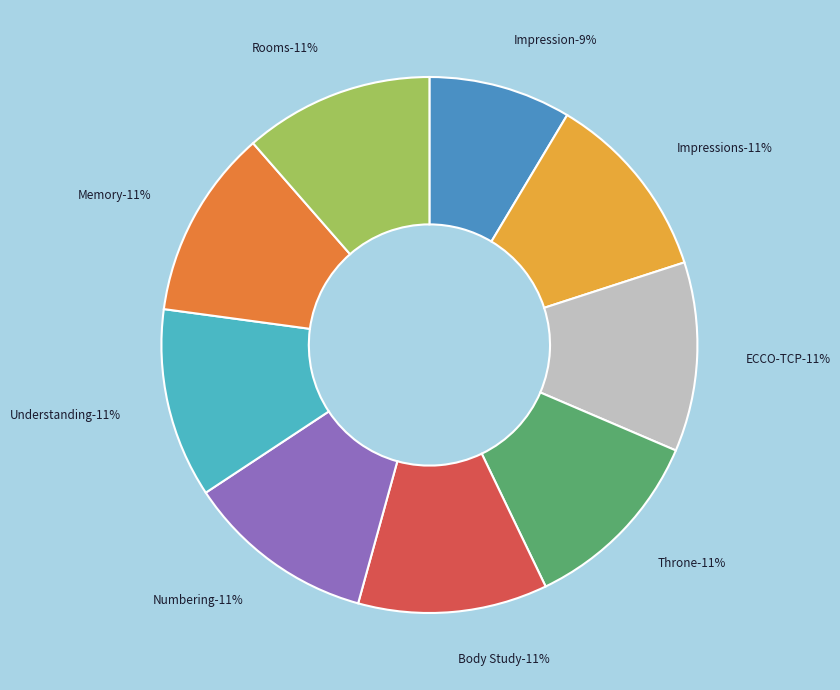

How many slices are in this pie chart?

9